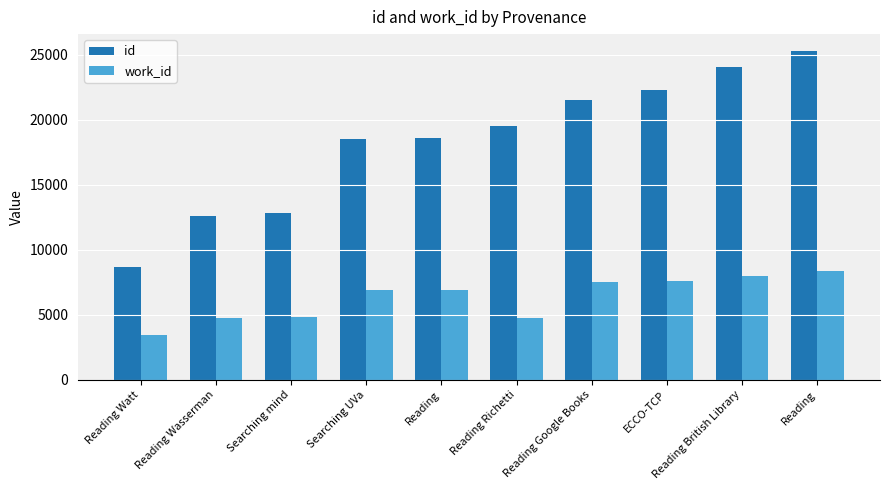

What is the value of the work_id bar at the 6th from the left?

4748